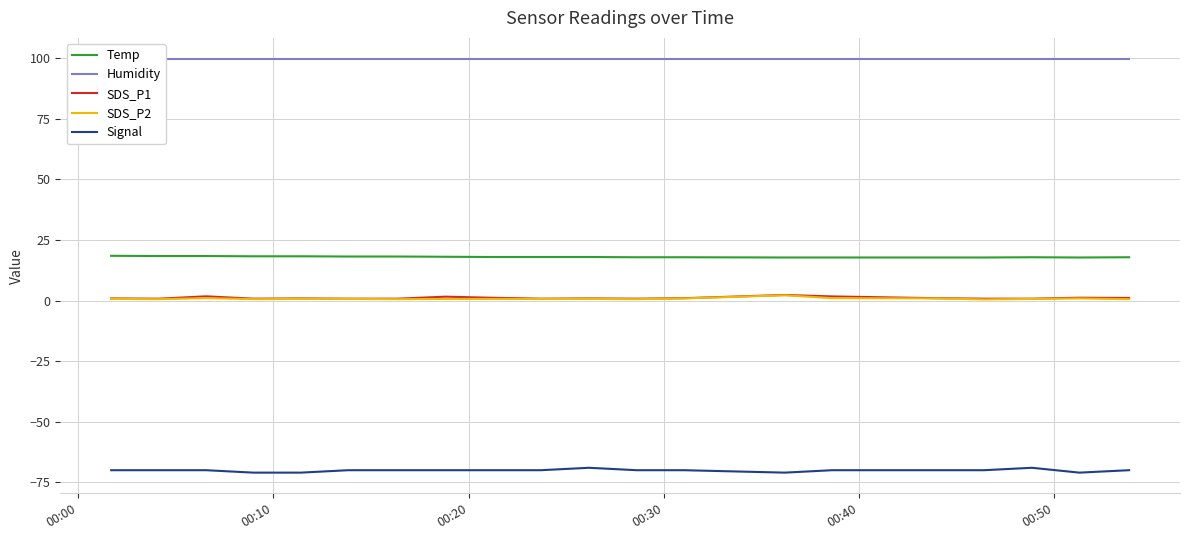

What is the difference between the maximum and minimum values in the Signal series?

2.0